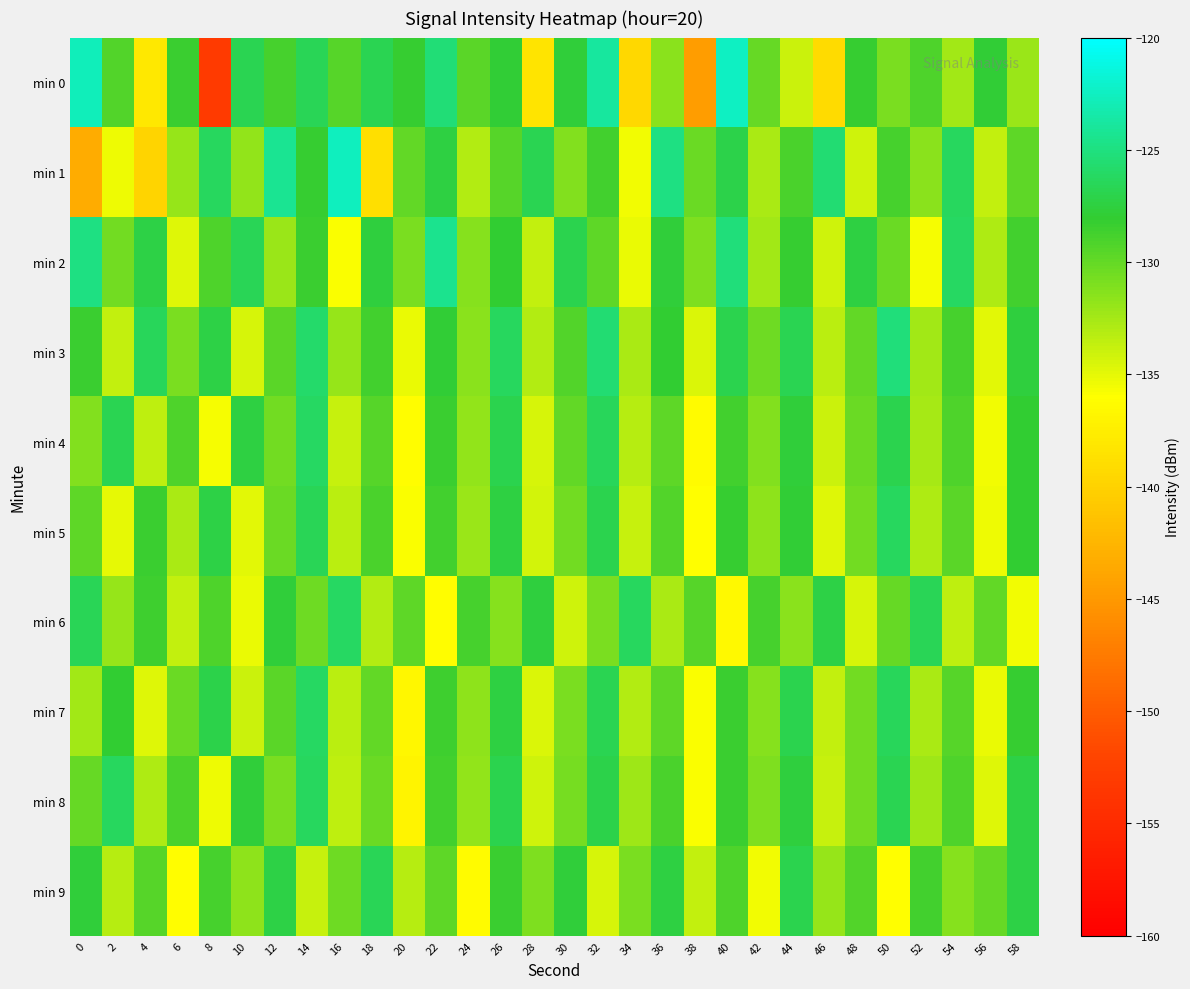

At which category is the sum across all series the highest?

14